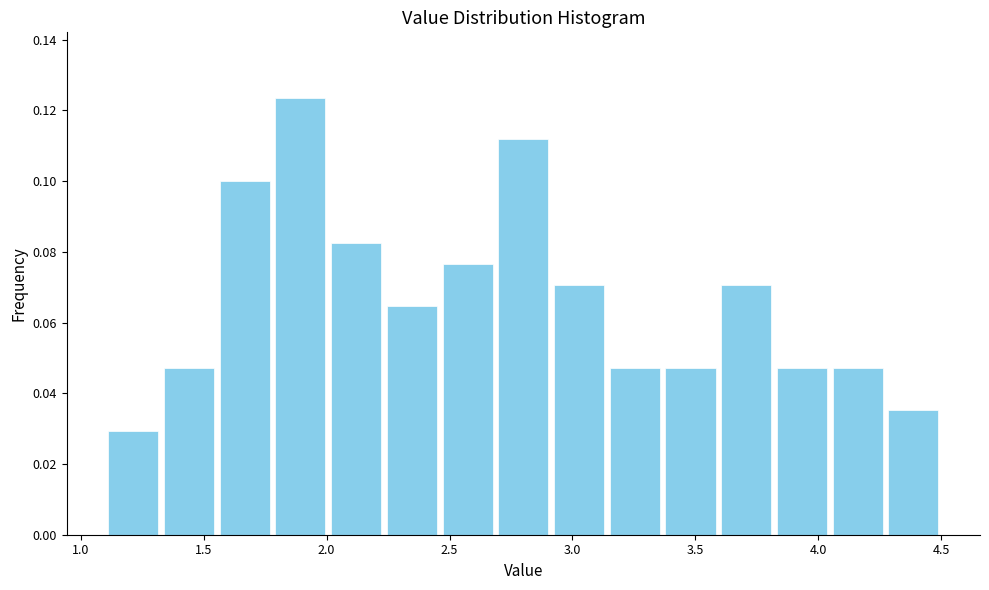

Reading left to right, transcribe this chart: for each bar, give the range it covers on the x-axis and its height. Neither the bar edges nor the heights are printed on the chart, so give them approximately, as read against the axes.

1.10 to 1.35: 0.030
1.35 to 1.55: 0.048
1.55 to 1.80: 0.100
1.80 to 2.00: 0.124
2.00 to 2.25: 0.082
2.25 to 2.45: 0.064
2.45 to 2.70: 0.076
2.70 to 2.90: 0.112
2.90 to 3.15: 0.070
3.15 to 3.35: 0.048
3.35 to 3.60: 0.048
3.60 to 3.80: 0.070
3.80 to 4.05: 0.048
4.05 to 4.25: 0.048
4.25 to 4.50: 0.036